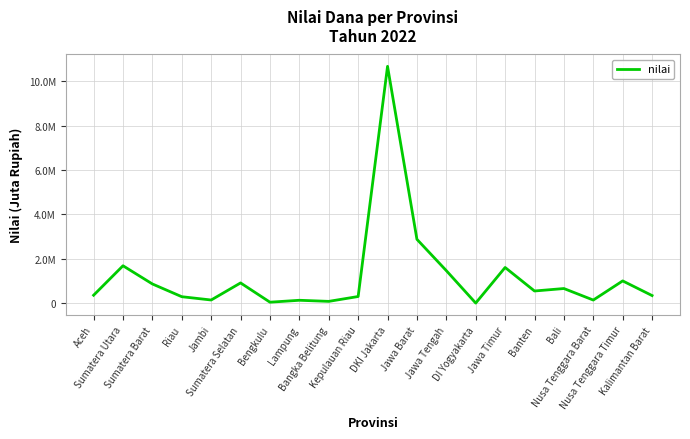

True or false: the data shows 354359 at Aceh.

True